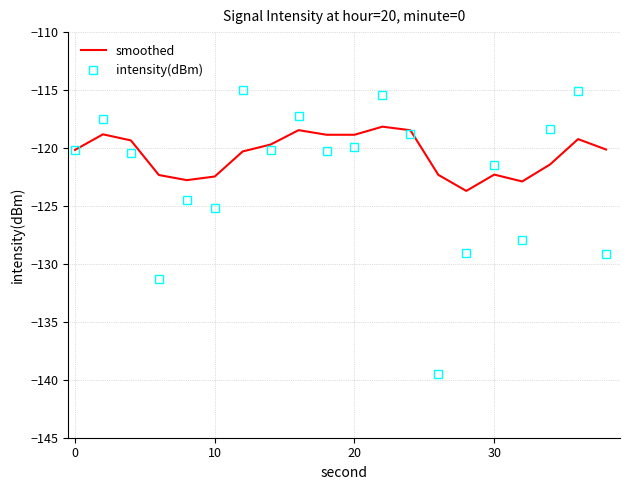

What is the smallest value displayed?

-139.5